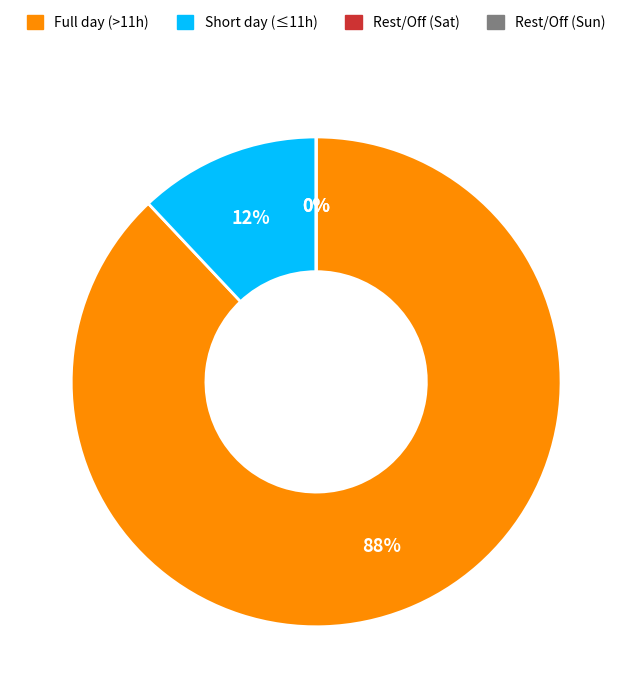

Is Day 10 the majority of the pie?

No